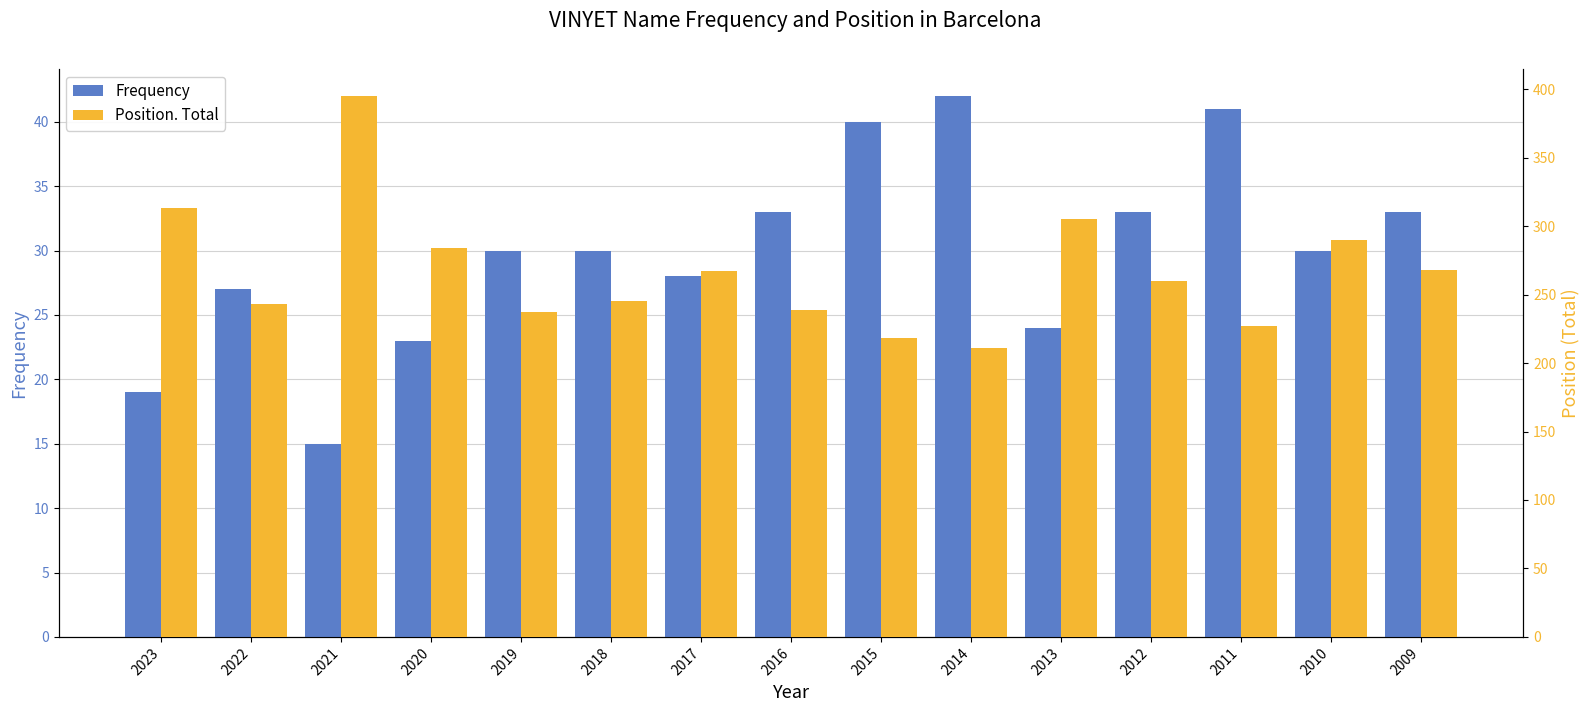

True or false: Position. Total has a value of 313 at 2023.

True